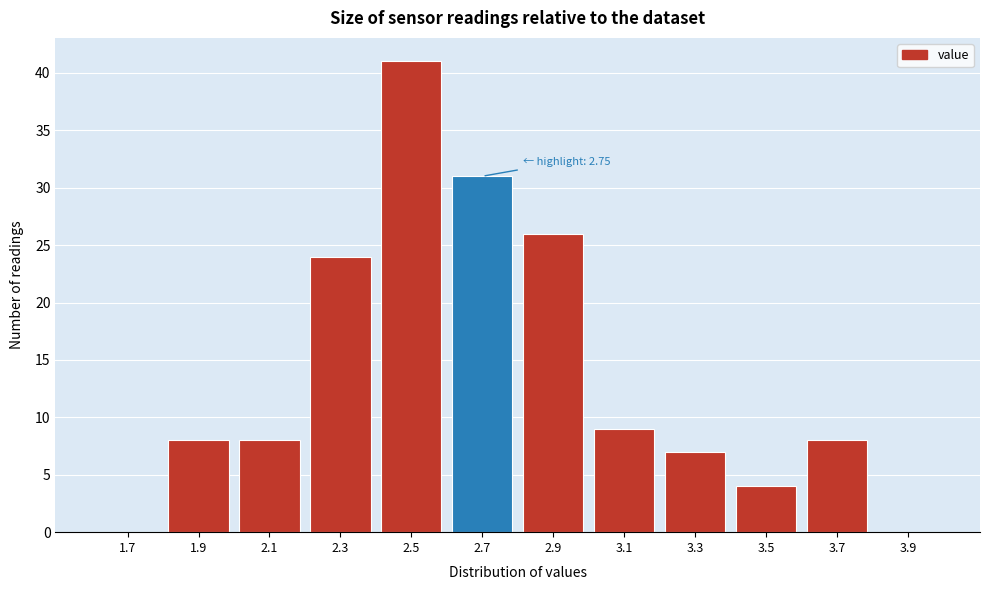

Reading left to right, list all the values displayed in this chart.

1.7=0	1.9=8	2.1=8	2.3=24	2.5=41	2.7=31	2.9=26	3.1=9	3.3=7	3.5=4	3.7=8	3.9=0